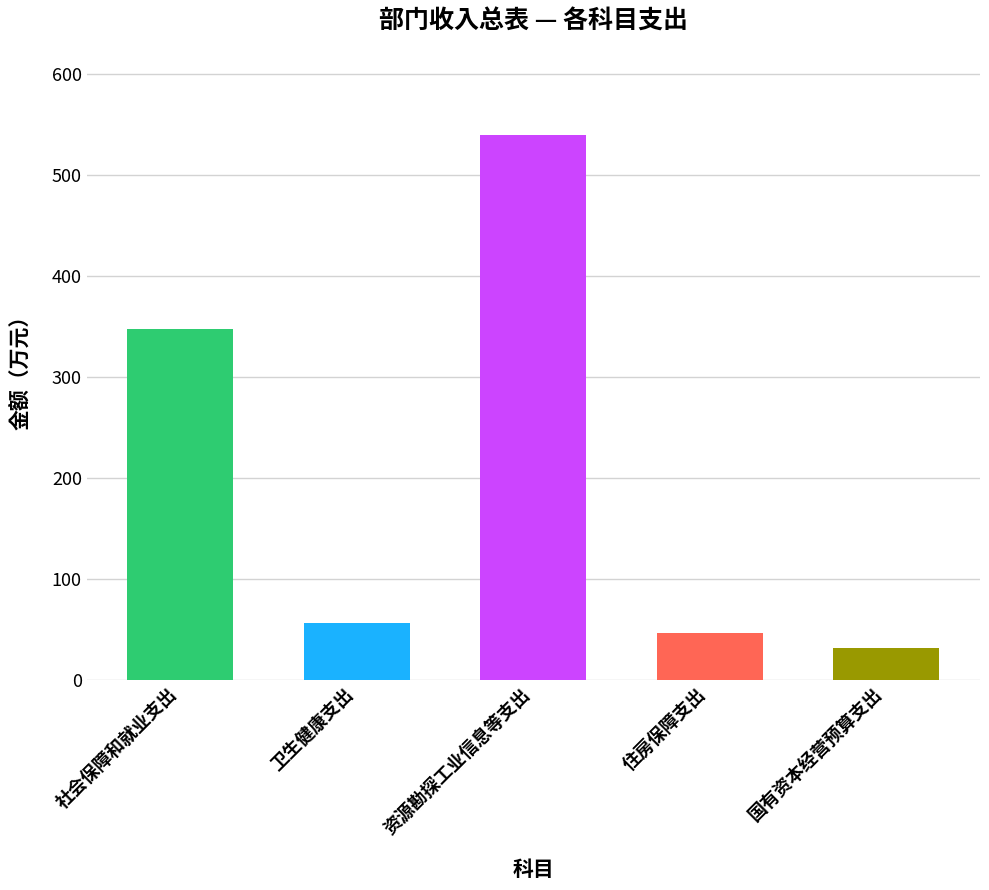

The chart shows a value of 56.7 at 卫生健康支出. True or false?

True